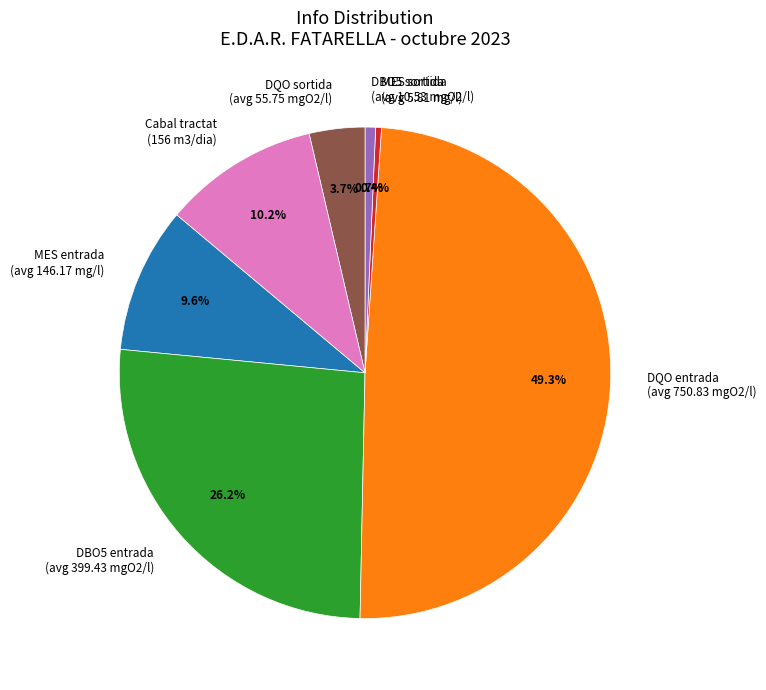

Which has a higher value, DBO5 sortida (avg 10.53 mgO2/l) or Cabal tractat (156 m3/dia)?

Cabal tractat (156 m3/dia)